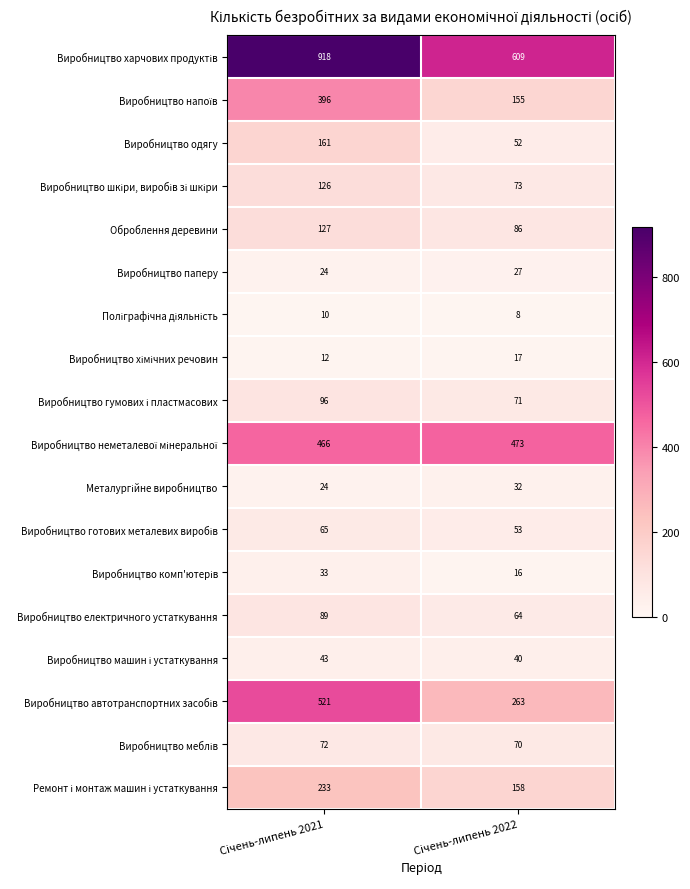

What is the sum of all Оброблення деревини values?

213